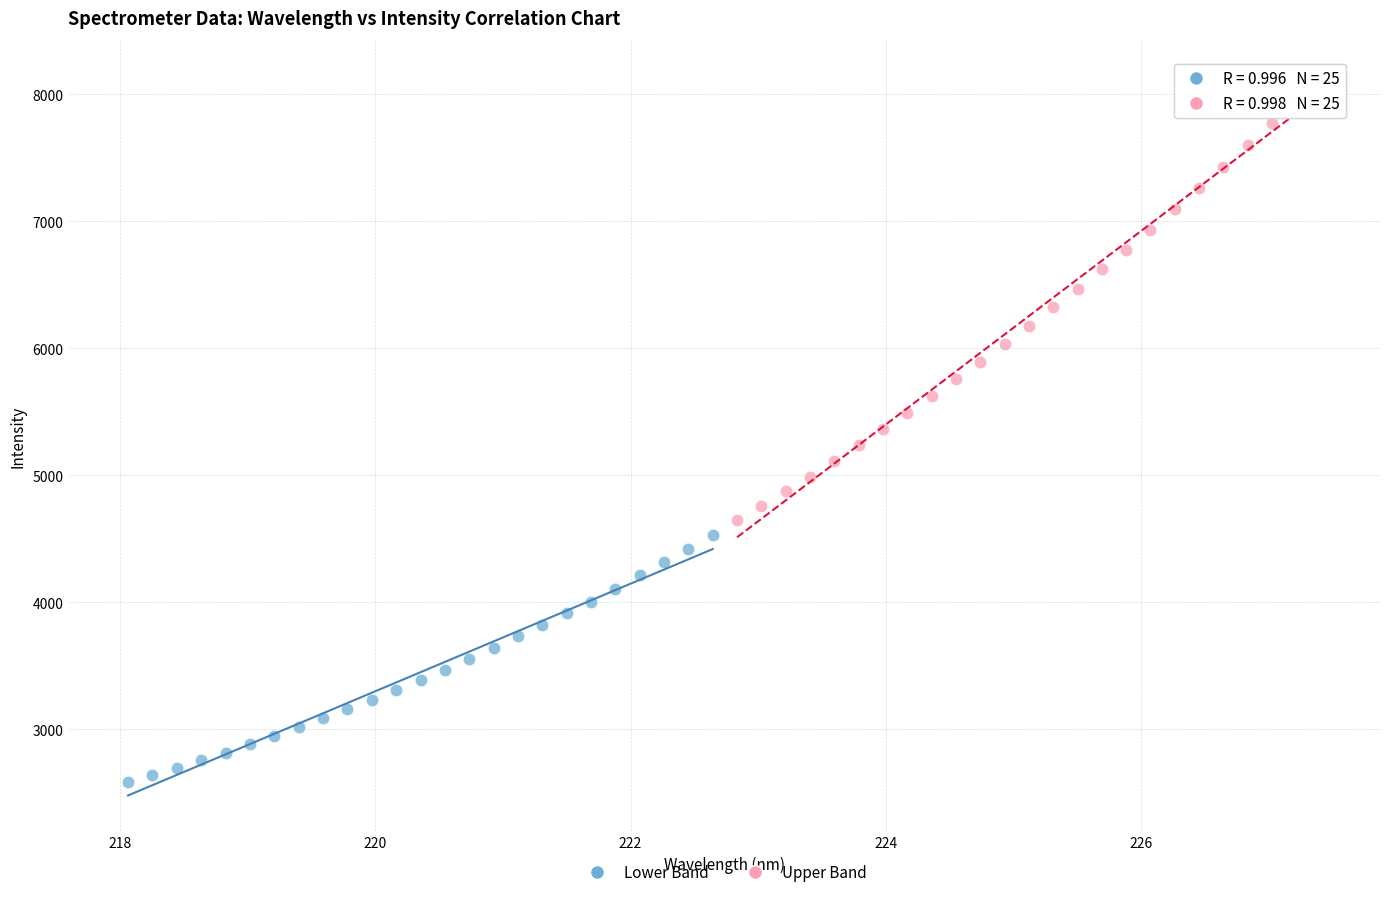

Which series has the widest spread of Y values?

Upper Band